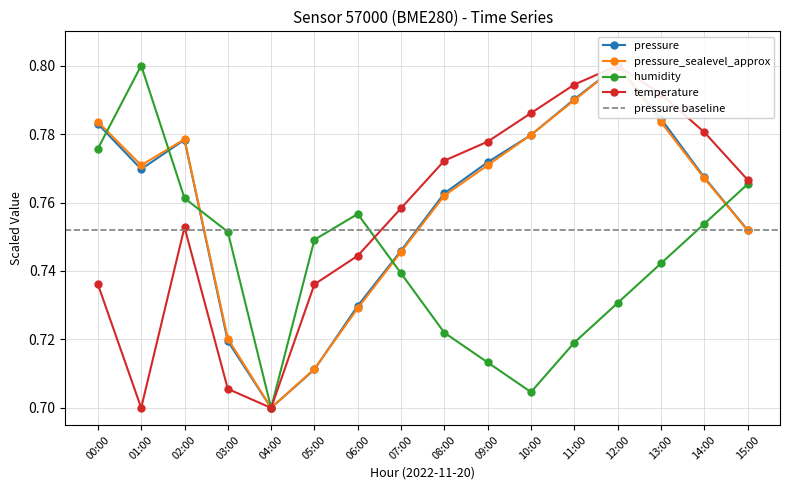

Where is humidity nearest to the value 0?

04:00